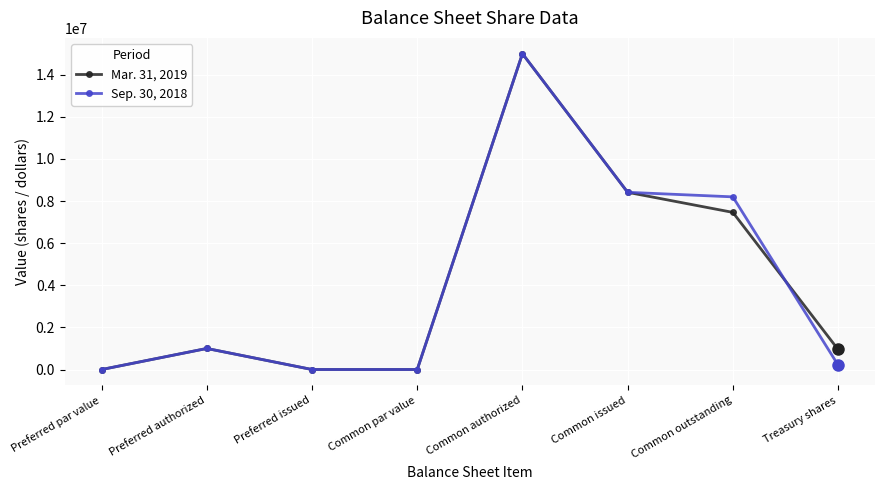

The Sep. 30, 2018 series shows 2786933 at Common outstanding. True or false?

False